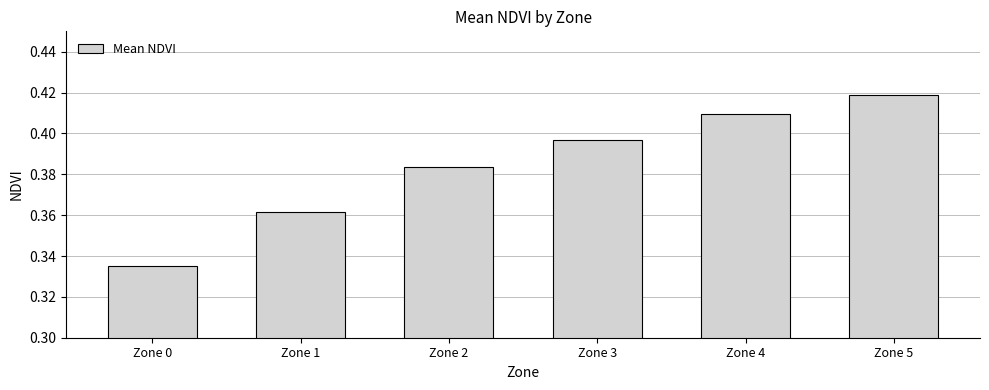

What is the difference between the maximum and second lowest values?

0.1